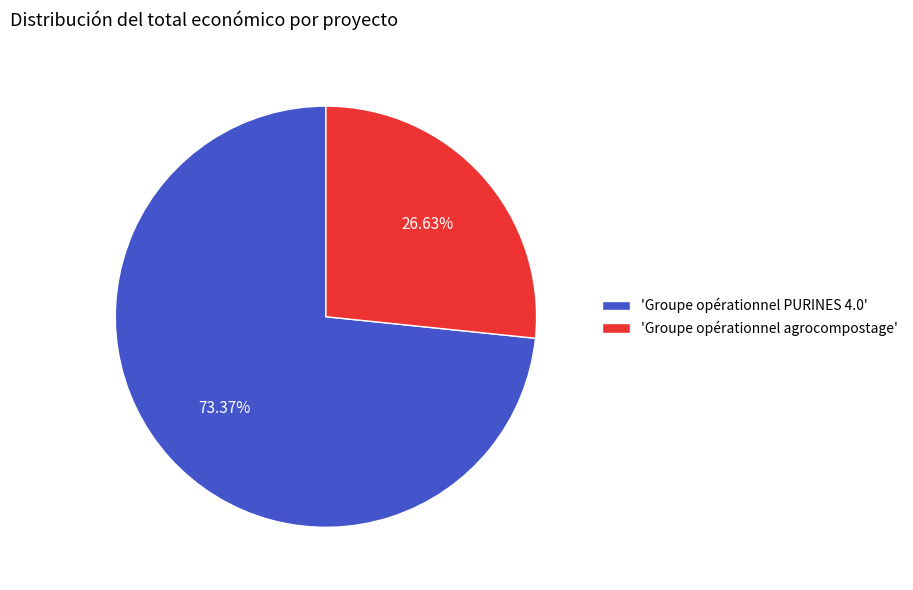

Between 'Groupe opérationnel PURINES 4.0' and 'Groupe opérationnel agrocompostage', which is larger?

'Groupe opérationnel PURINES 4.0'